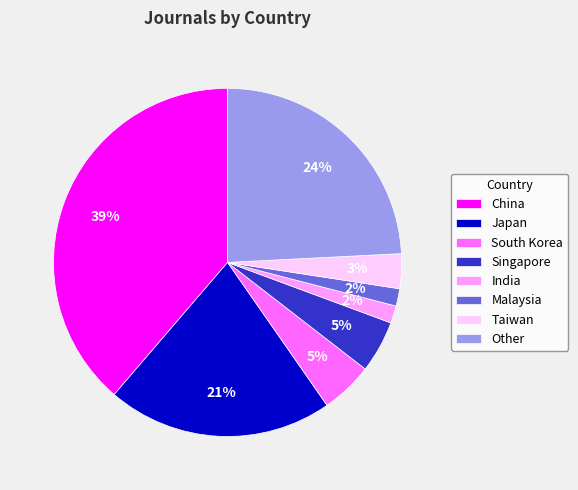

Which slice is the largest?

China